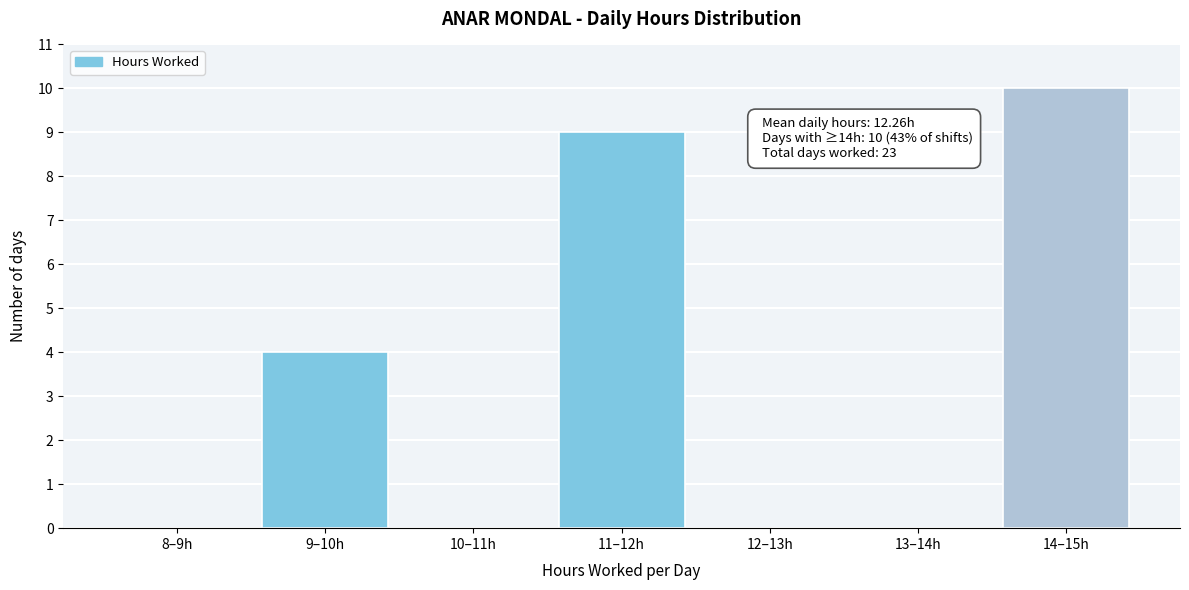

Reading left to right, list all the values displayed in this chart.

8–9h=0	9–10h=4	10–11h=0	11–12h=9	12–13h=0	13–14h=0	14–15h=10